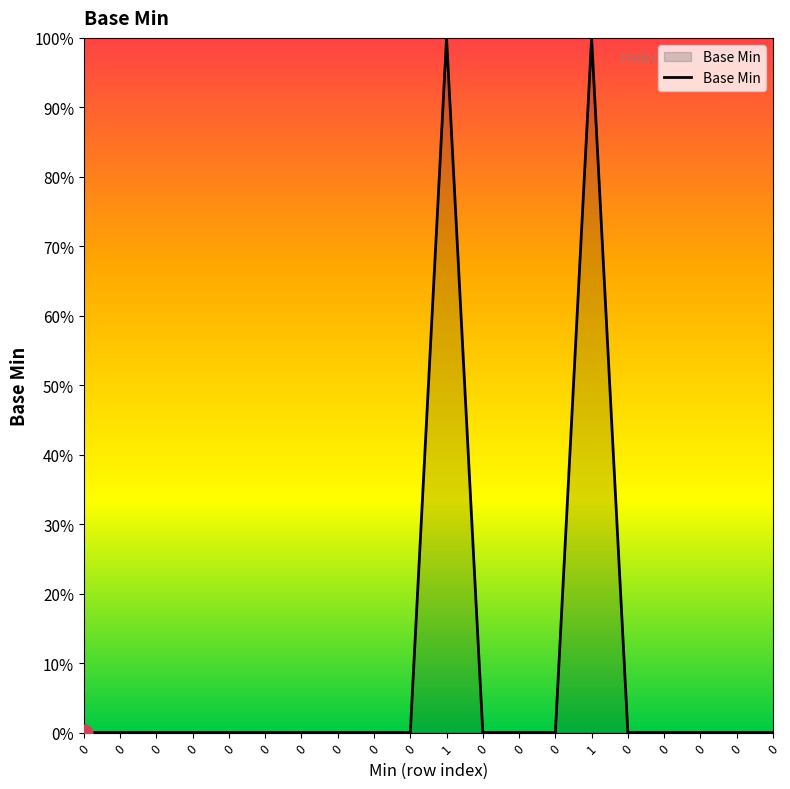

How many lines are shown in the chart?

1